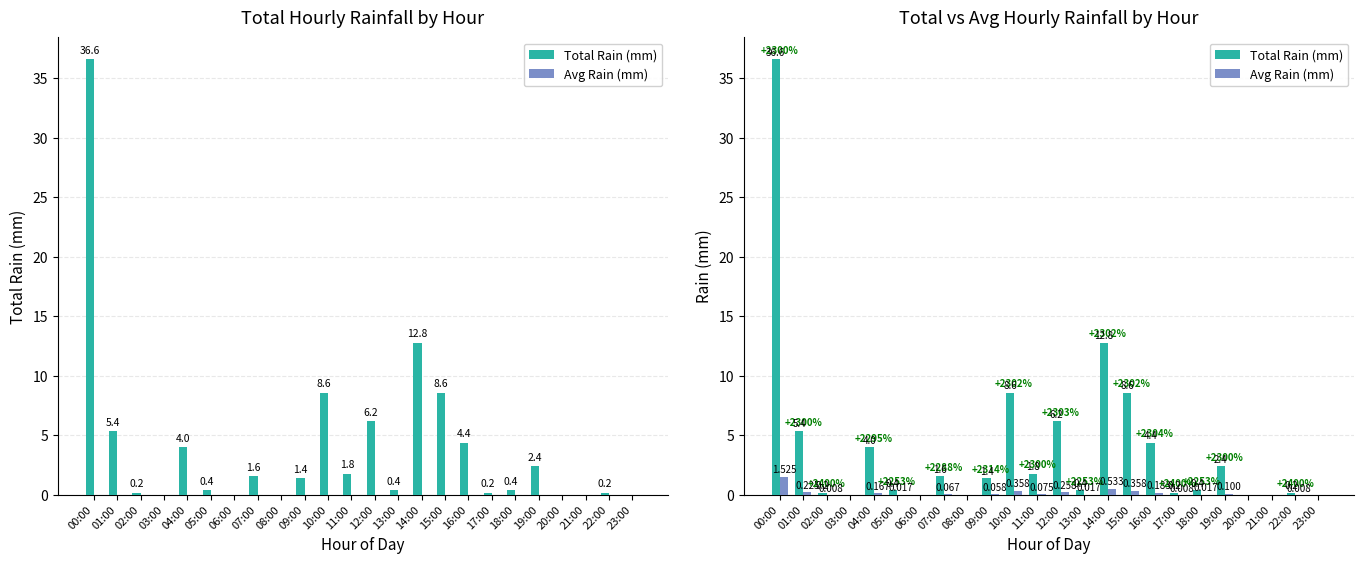

Between 17:00 and 22:00, which series saw the biggest shift?

Total Rain (mm)